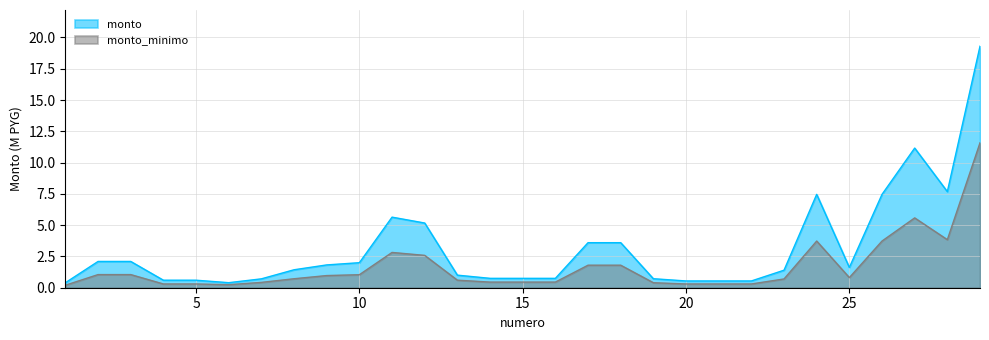

Rank the series at 3 from highest to lowest value.

monto, monto_minimo